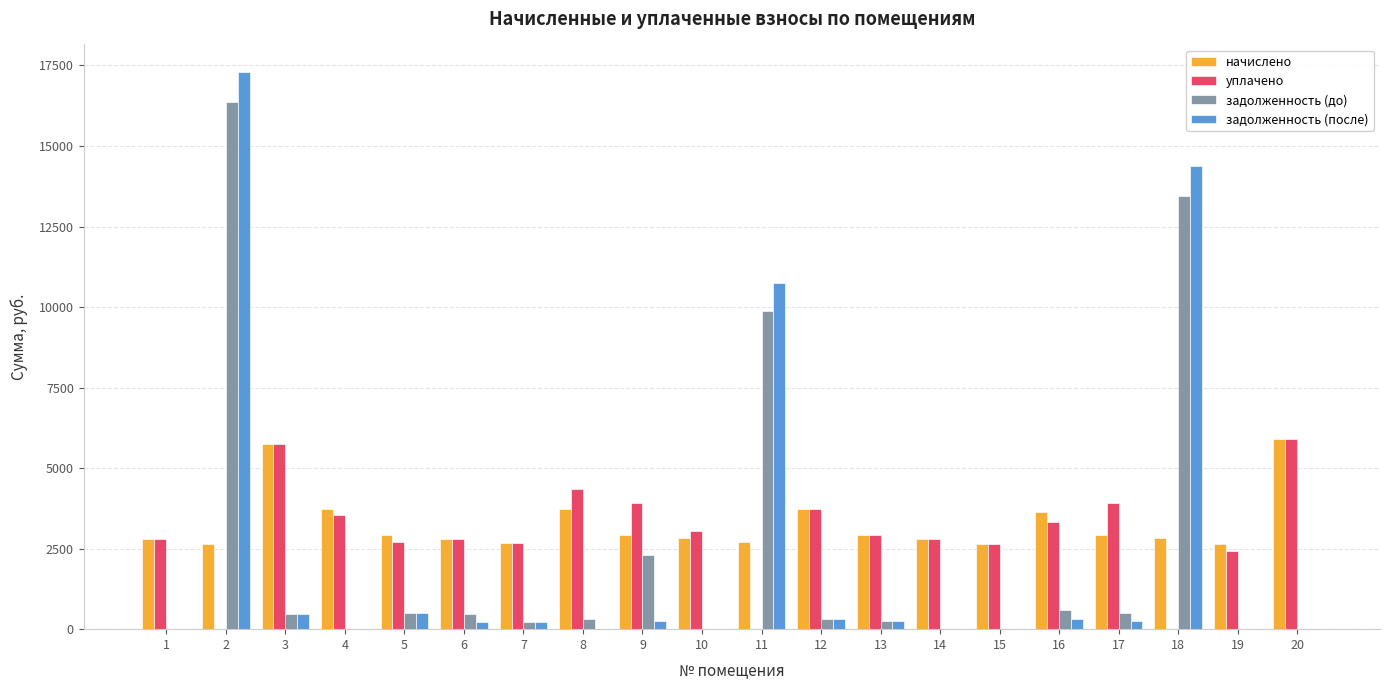

What is the sum of all задолженность (после) values?

45192.5